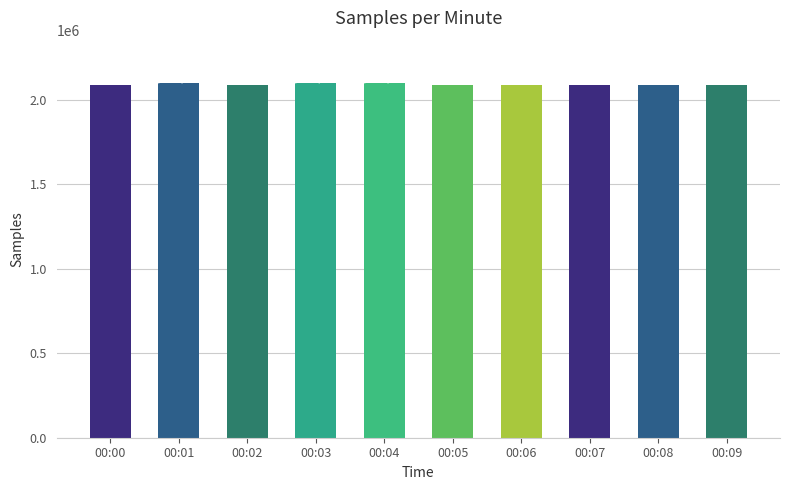

List the labels in order of value, smallest first.

00:00, 00:08, 00:07, 00:02, 00:06, 00:05, 00:09, 00:04, 00:01, 00:03